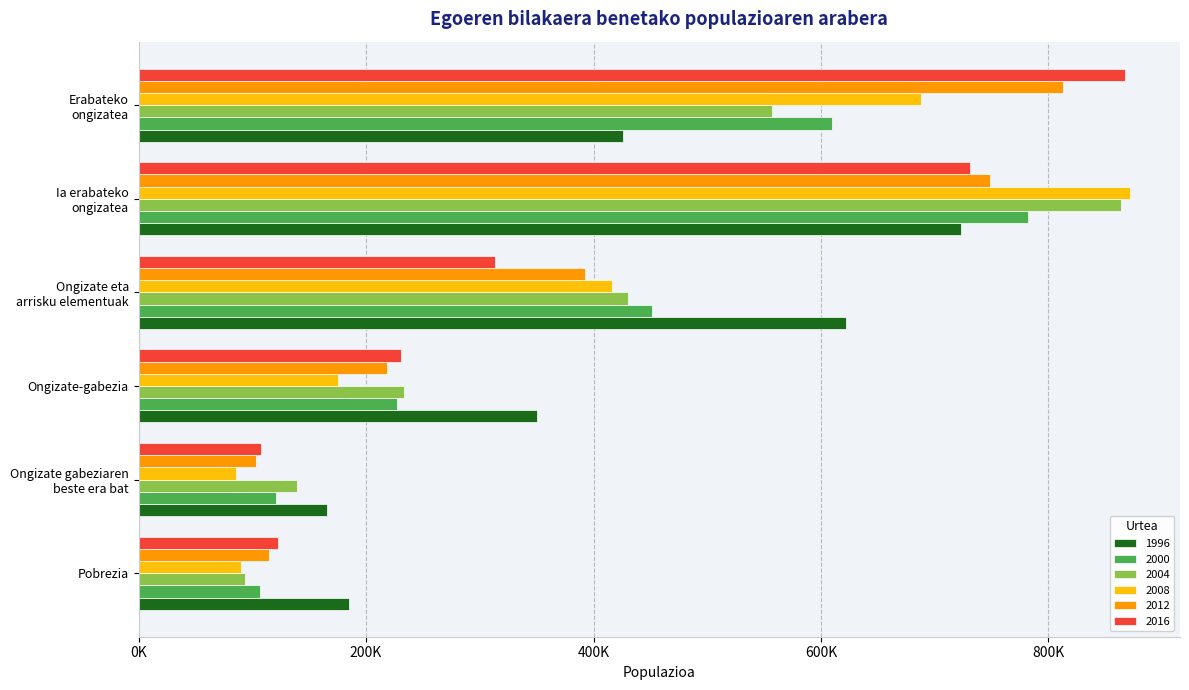

What are all the series names shown in the legend?

1996, 2000, 2004, 2008, 2012, 2016